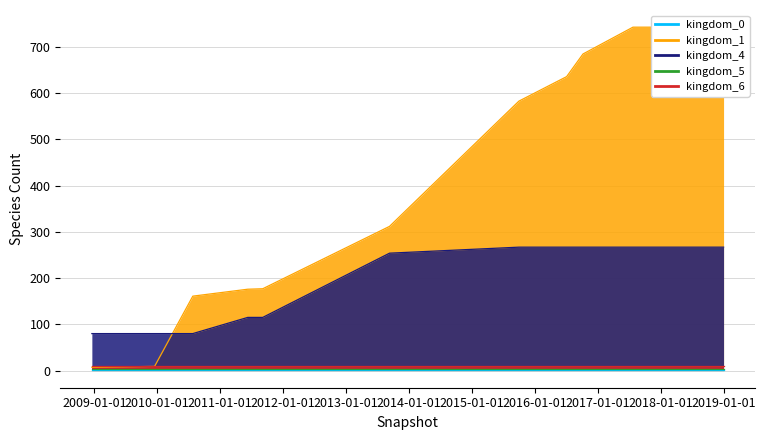

What are all the series names shown in the legend?

kingdom_0, kingdom_1, kingdom_4, kingdom_5, kingdom_6